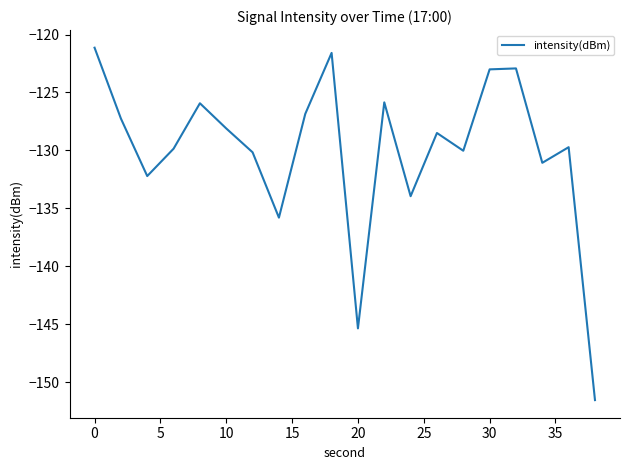

How many lines are shown in the chart?

1